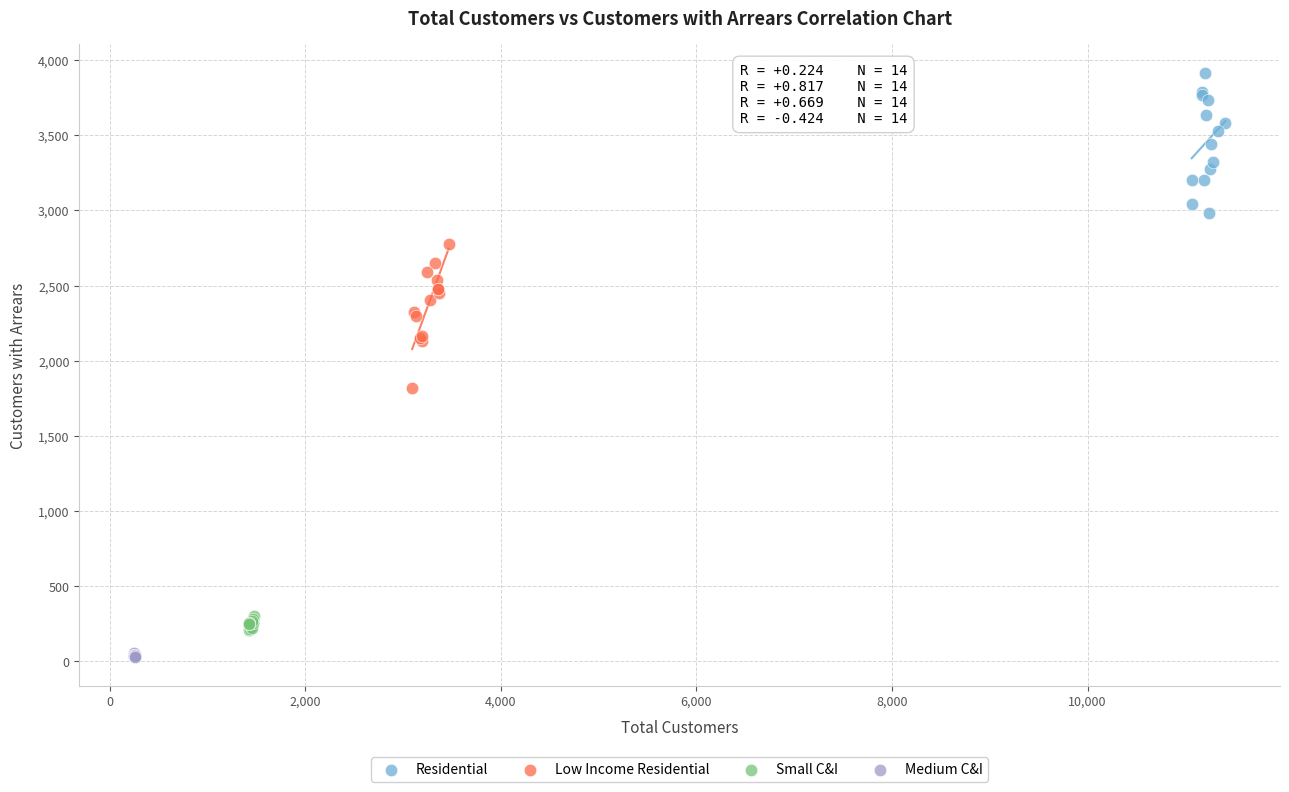

Which series contains the lowest Y value?

Medium C&I